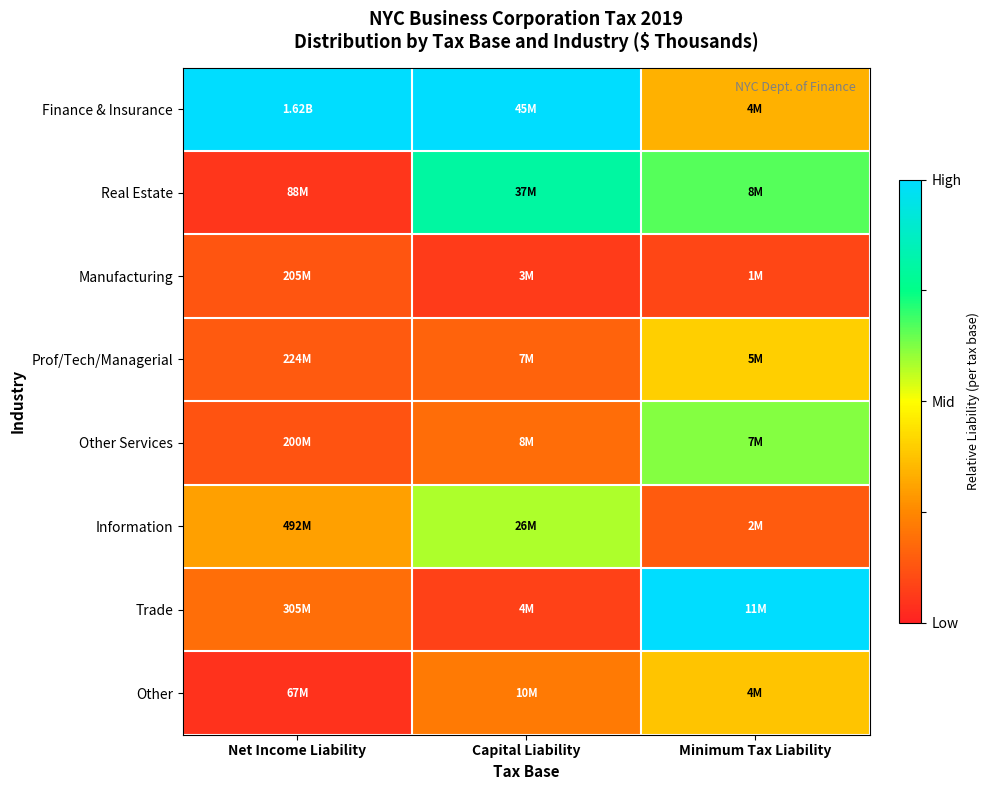

Which category has the highest value across all series?

Net Income Liability